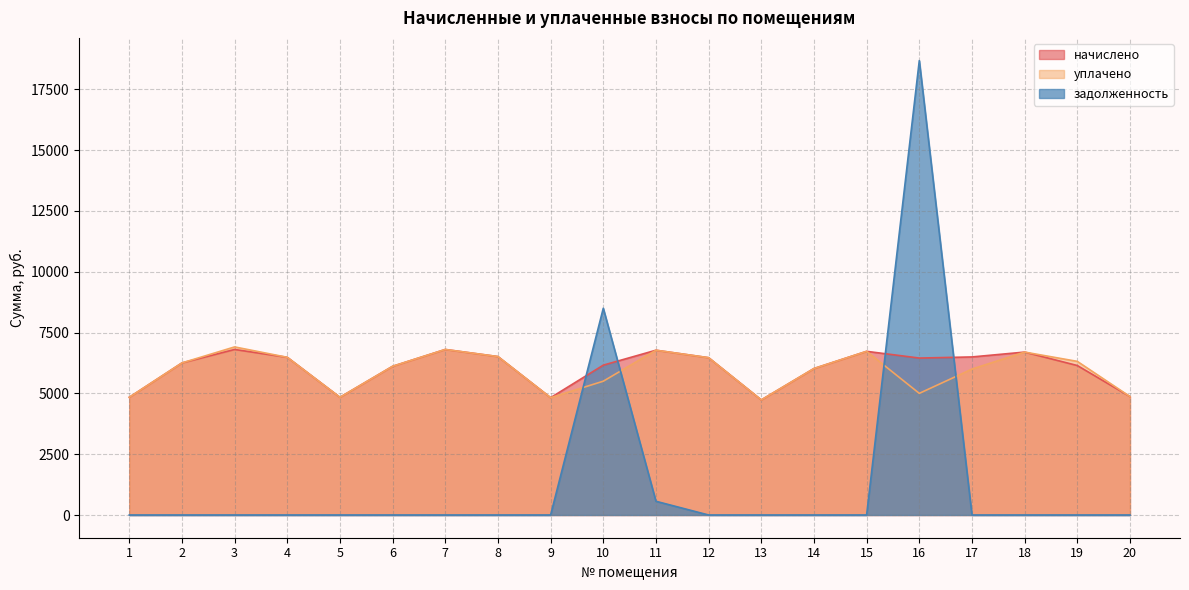

How many lines are shown in the chart?

3